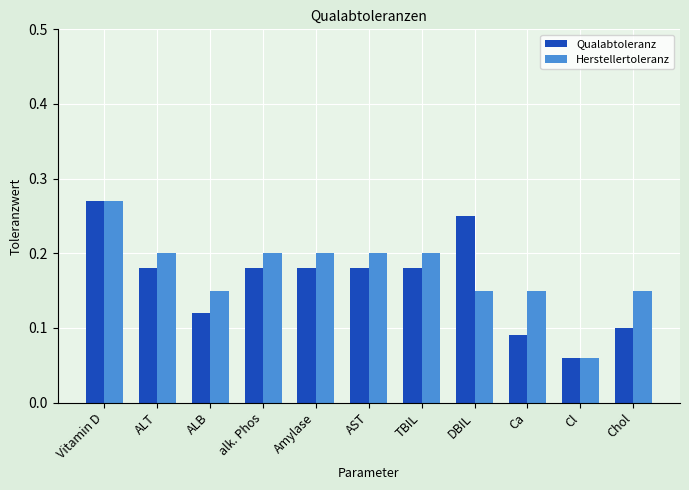

Which category has the highest value across all series?

Vitamin D